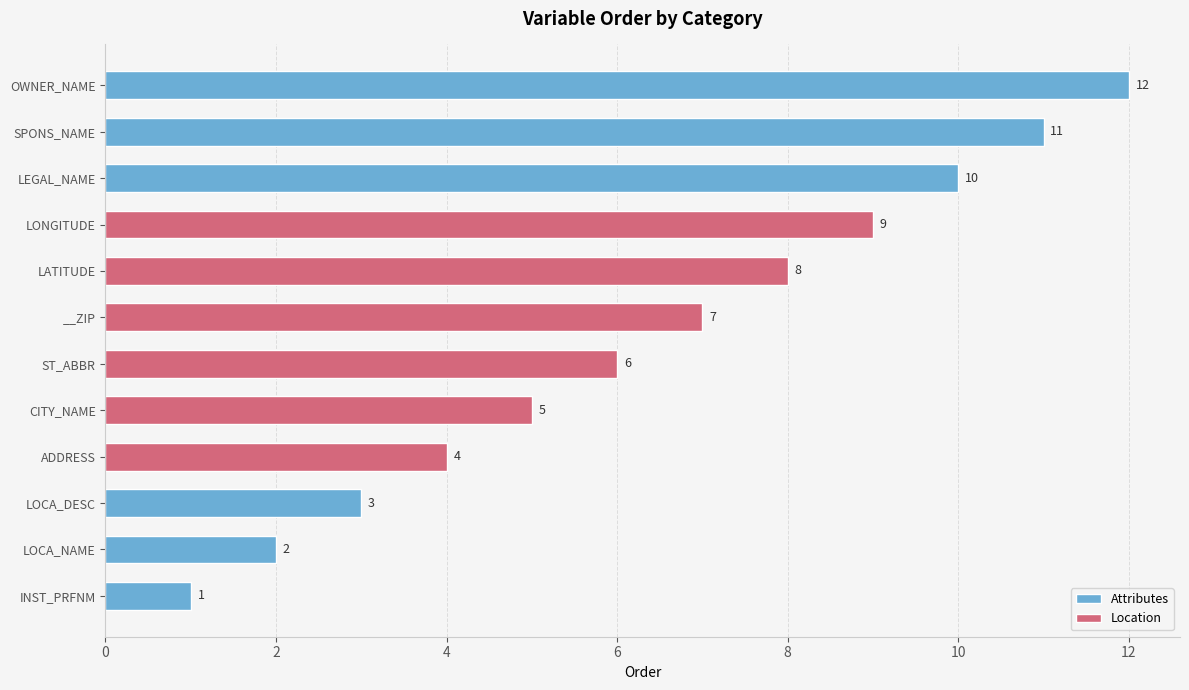

Which category has the lowest value across all series?

INST_PRFNM